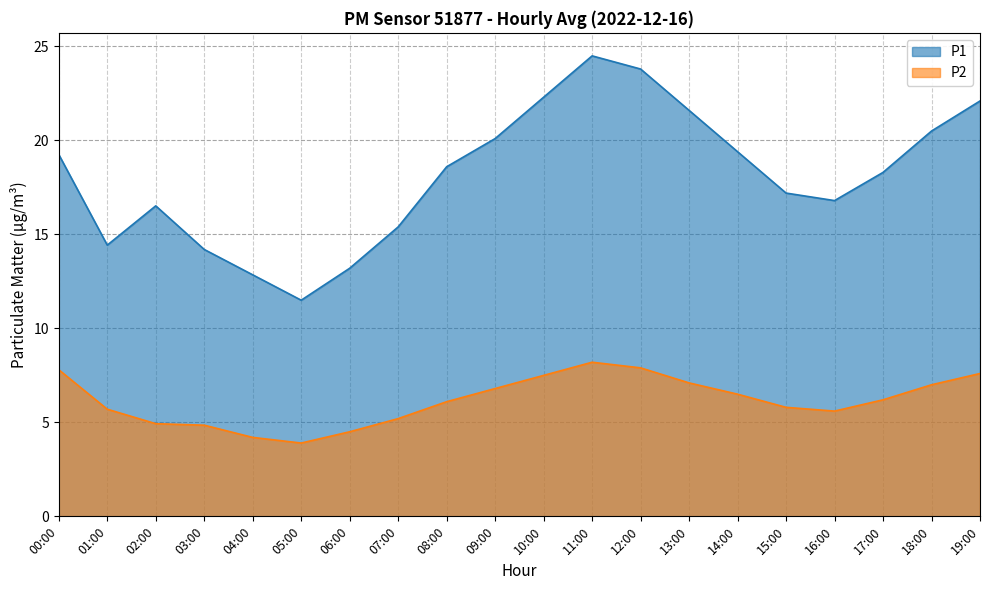

What is the total value across all series at 01:00?

20.1